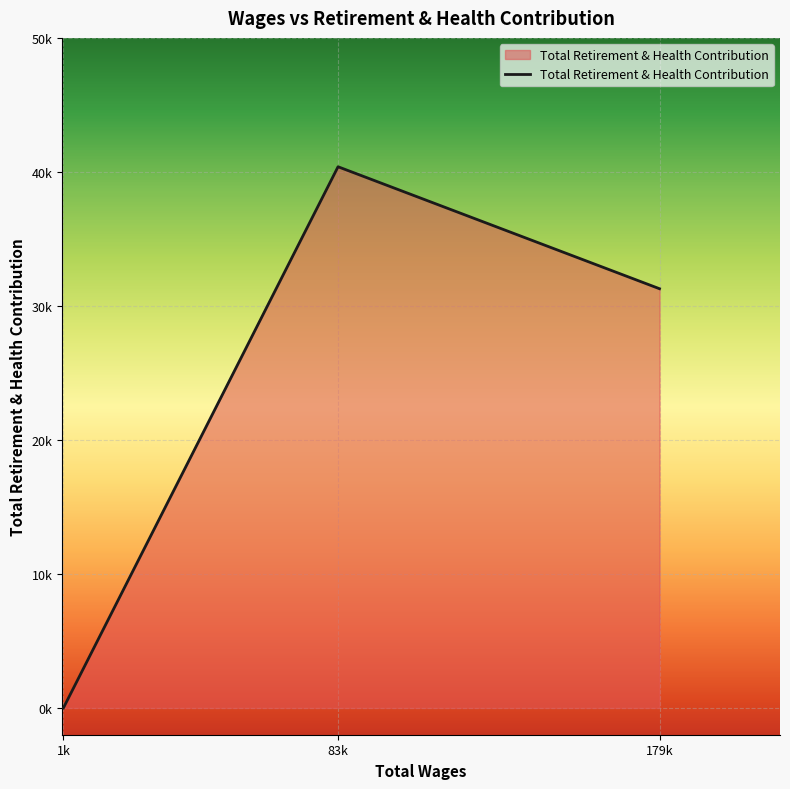

Does the chart display data point markers on the line(s)?

No